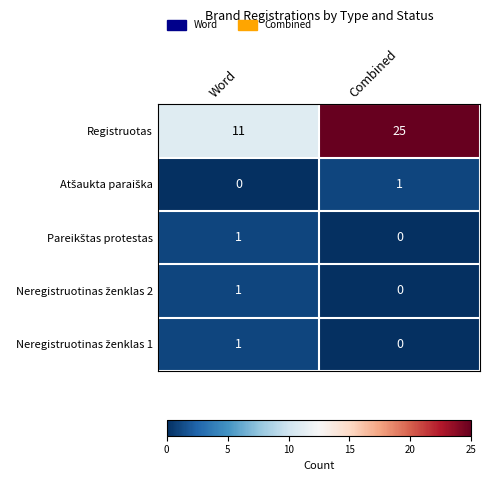

How many series are shown in this chart?

5